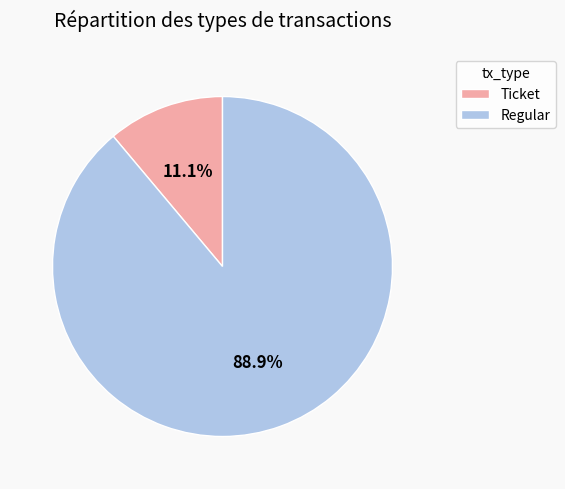

To the nearest percent, what is the difference between the Regular and Ticket slice percentages?

78%